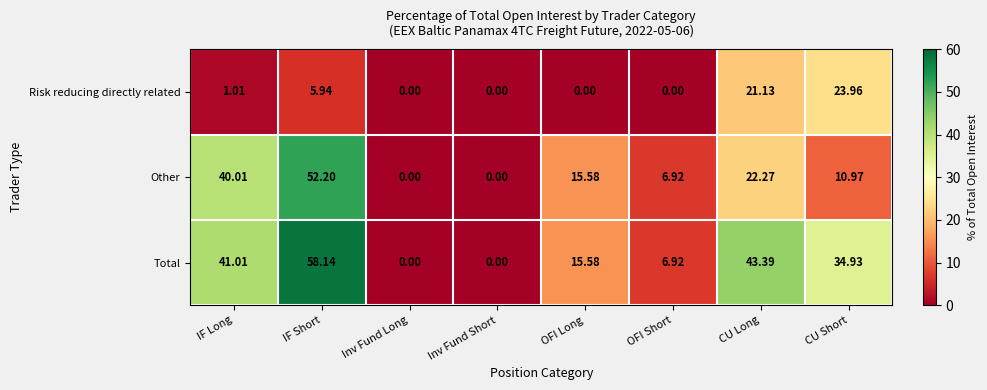

At which label does Risk reducing directly related first exceed 1?

IF Long